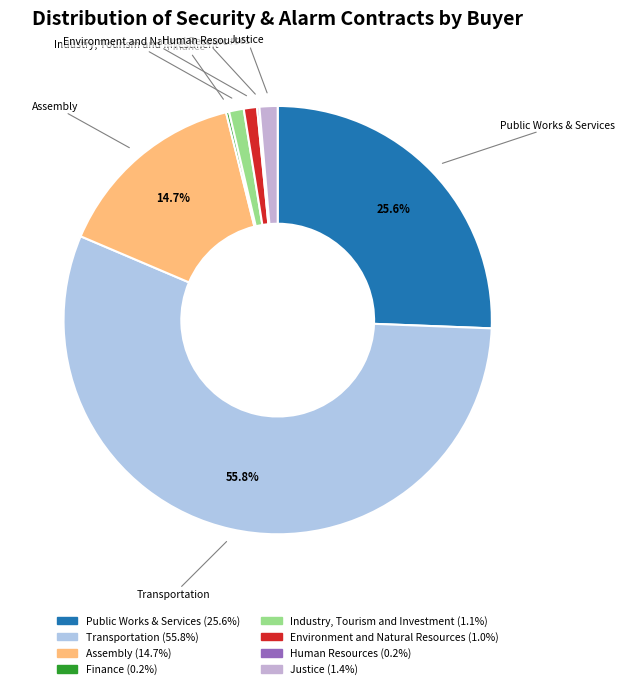

What is the ratio of the value at Transportation to the value at Assembly?

3.8